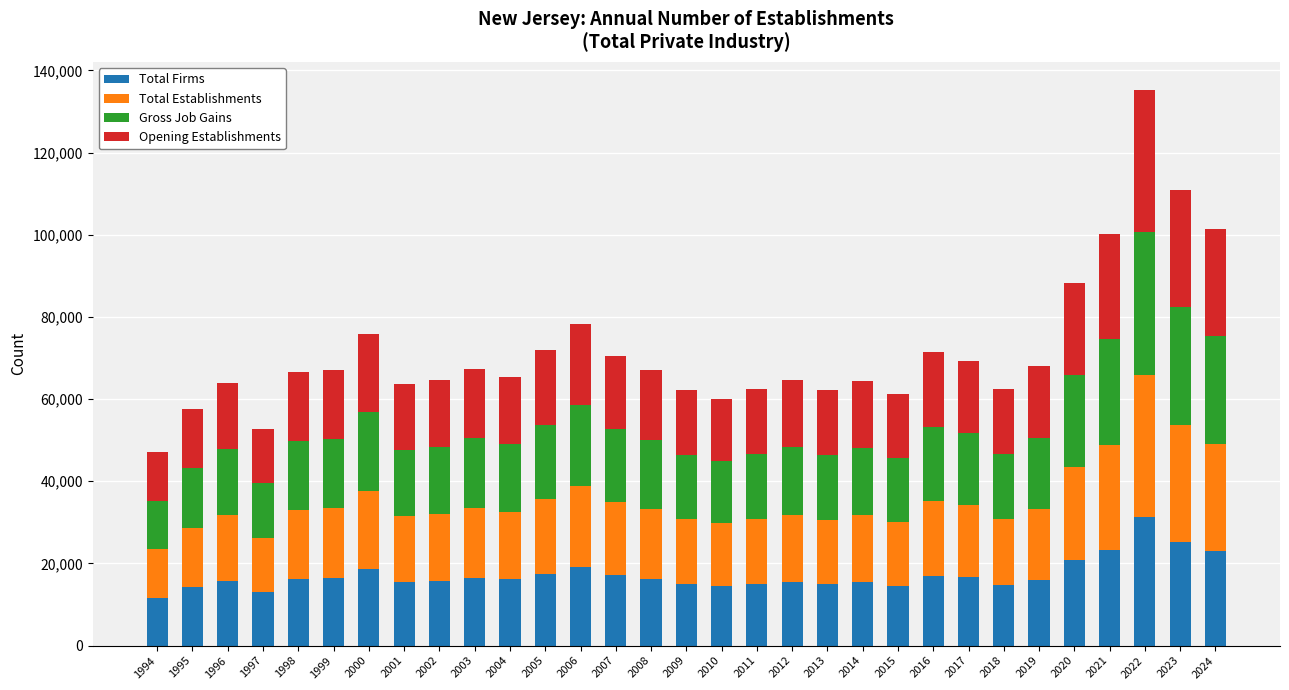

What is the sum of the Total Firms values at 2023 and 2000?

43750